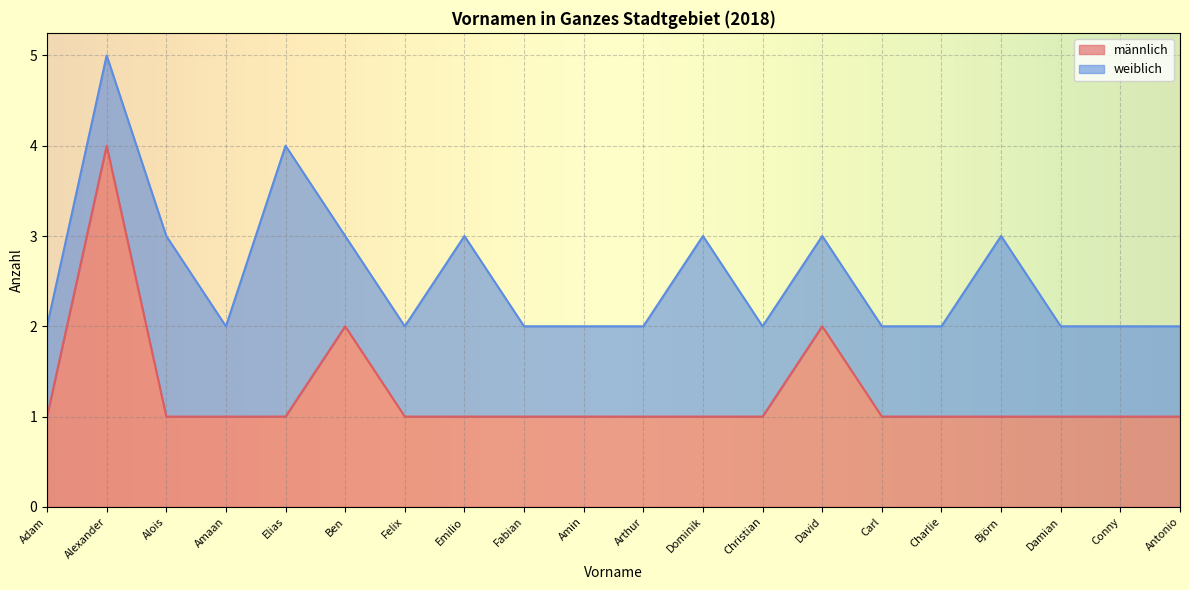

Which category has the lowest value across all series?

Adam